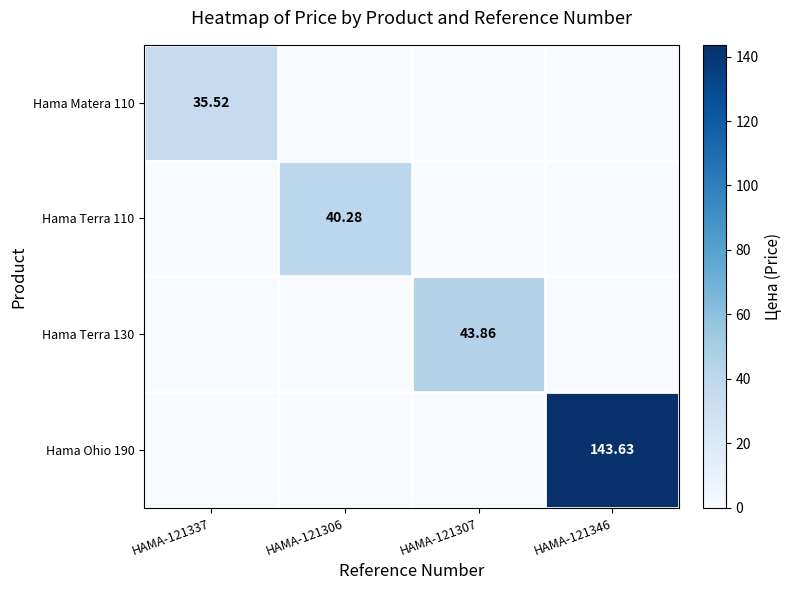

List the series in order of their peak value, highest first.

Hama Ohio 190, Hama Terra 130, Hama Terra 110, Hama Matera 110